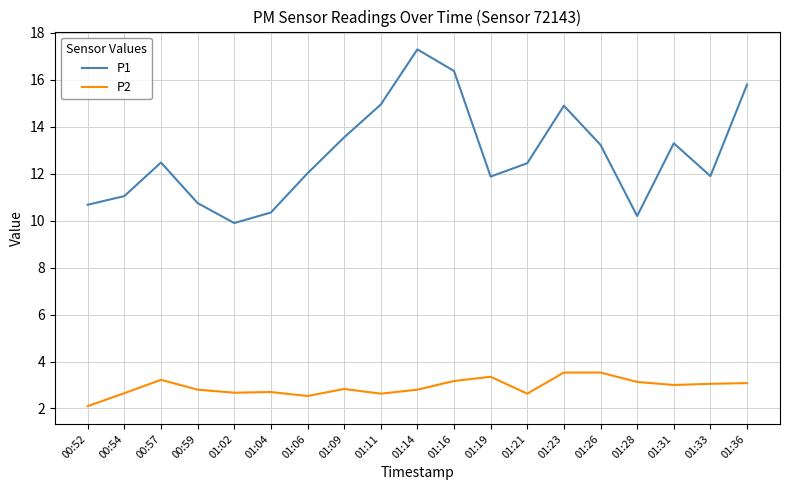

What is the difference between the maximum and minimum values in the P2 series?

1.4